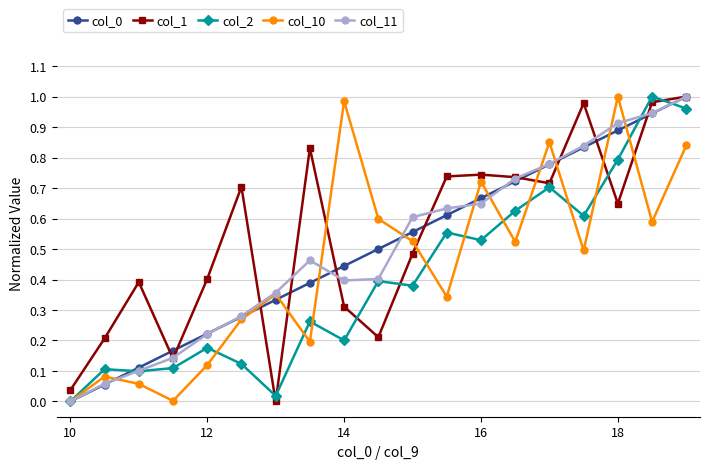

True or false: col_2 and col_11 intersect in this chart.

True